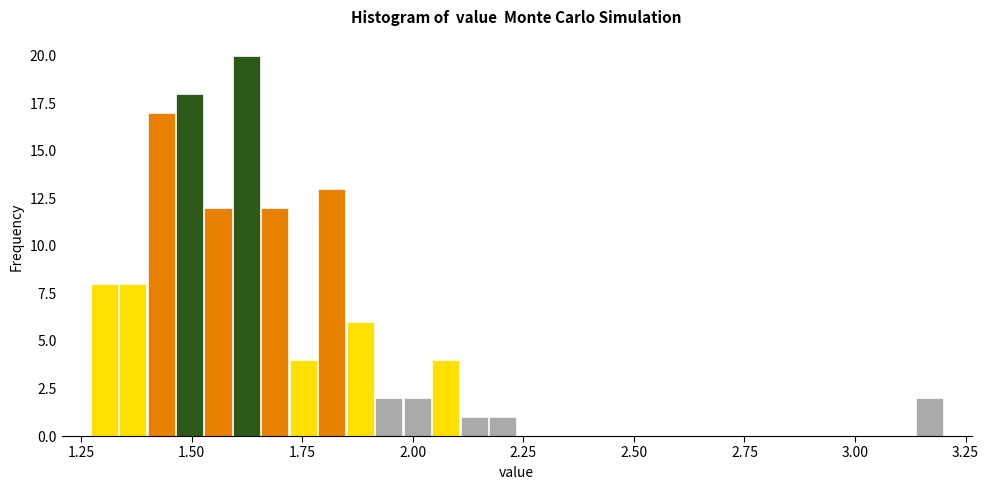

Read against the x-axis, roughly where is the centre of the tallest bar?

1.60